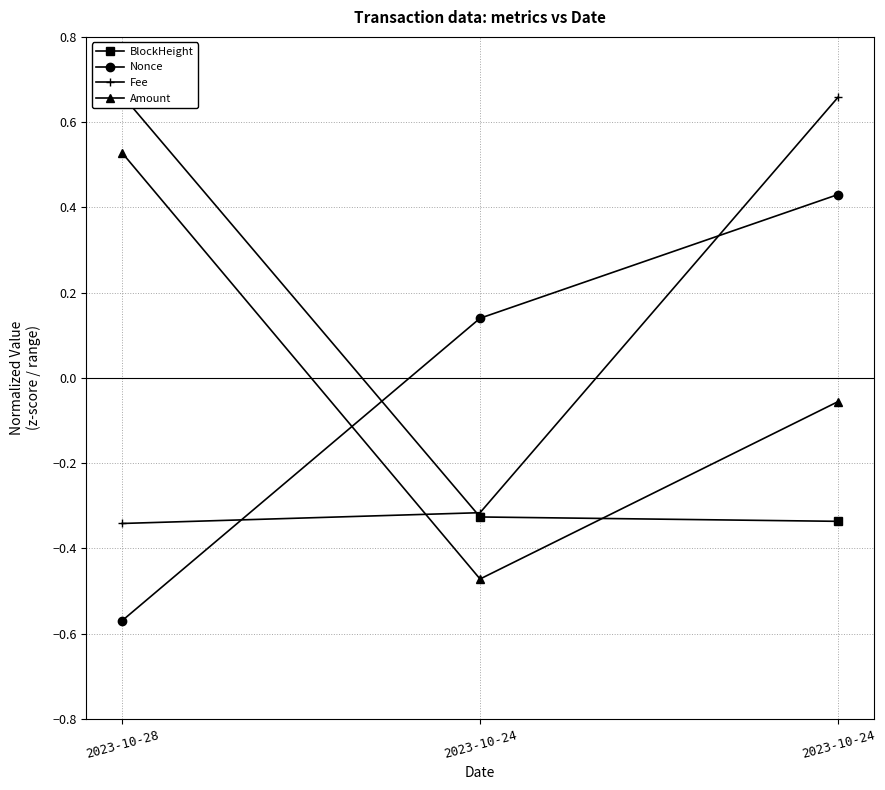

Rank the categories by BlockHeight value from lowest to highest.

2023-10-24, 2023-10-24, 2023-10-28